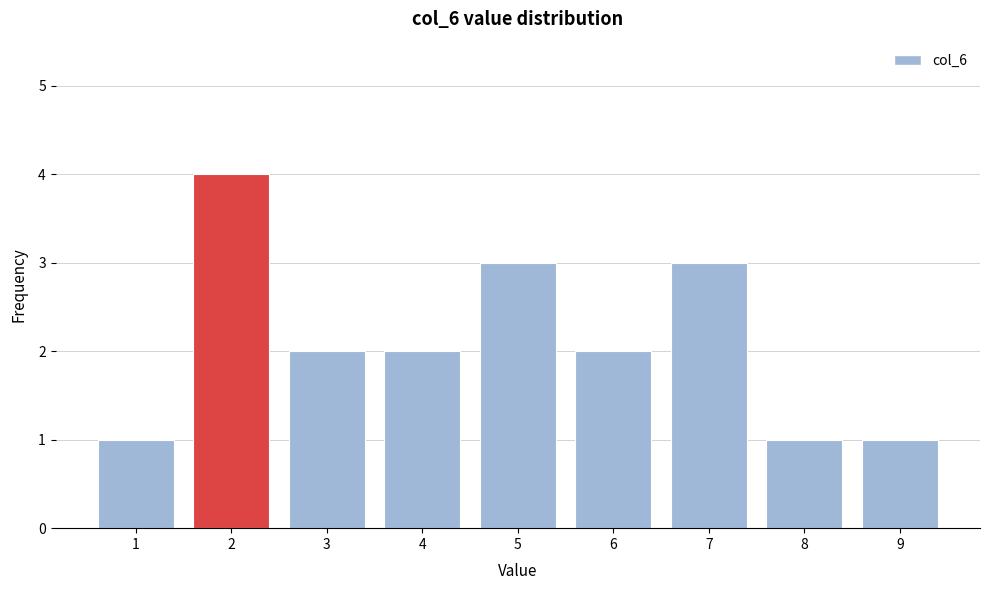

Reading left to right, extract all data points from this chart.

1=1	2=4	3=2	4=2	5=3	6=2	7=3	8=1	9=1